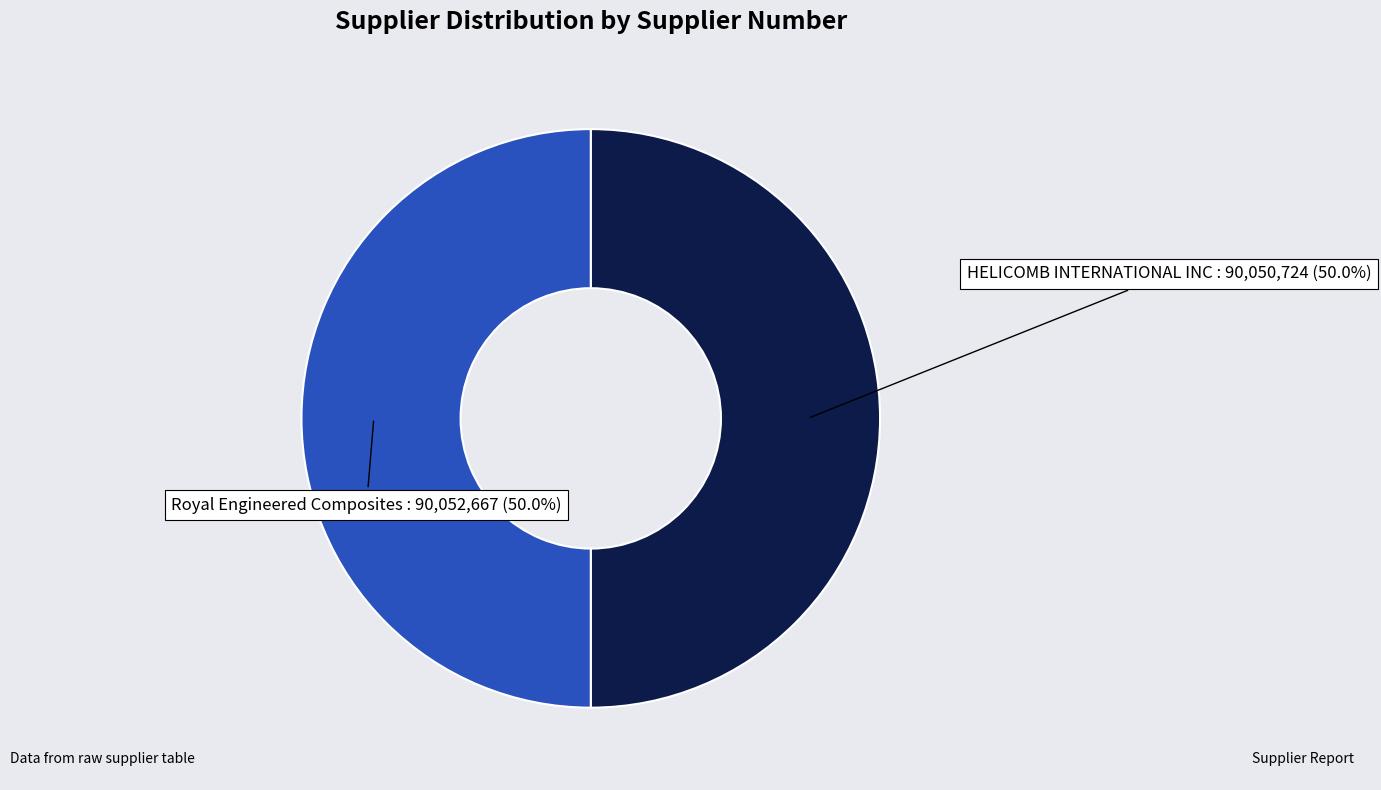

Approximately how many times larger is the value at Royal Engineered Composites compared to HELICOMB INTERNATIONAL INC?

1.0